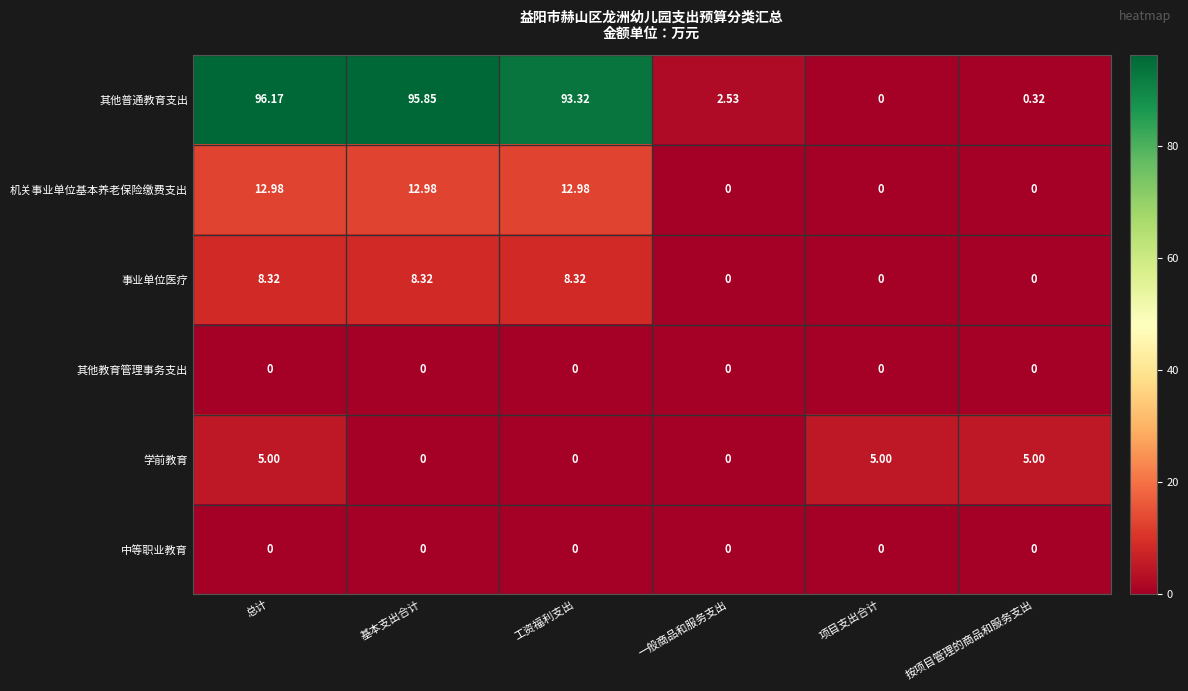

Which series has the widest spread of values?

其他普通教育支出